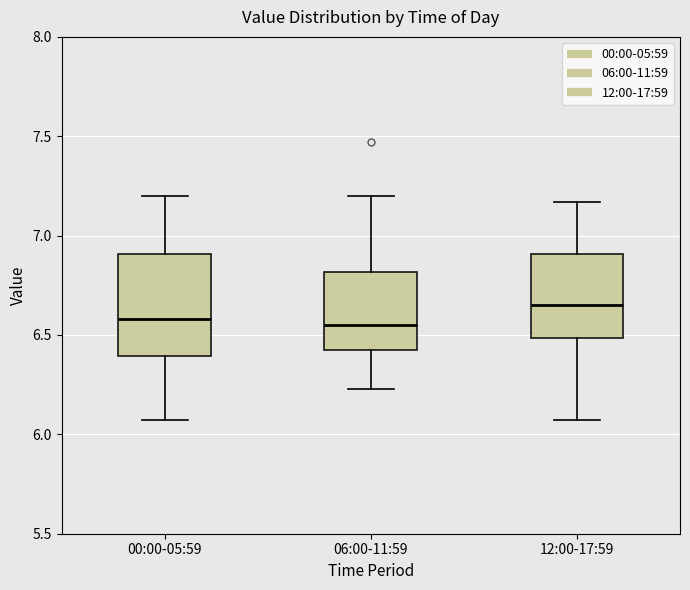

Comparing the boxes themselves (not the whiskers), which one is the tallest?

00:00-05:59